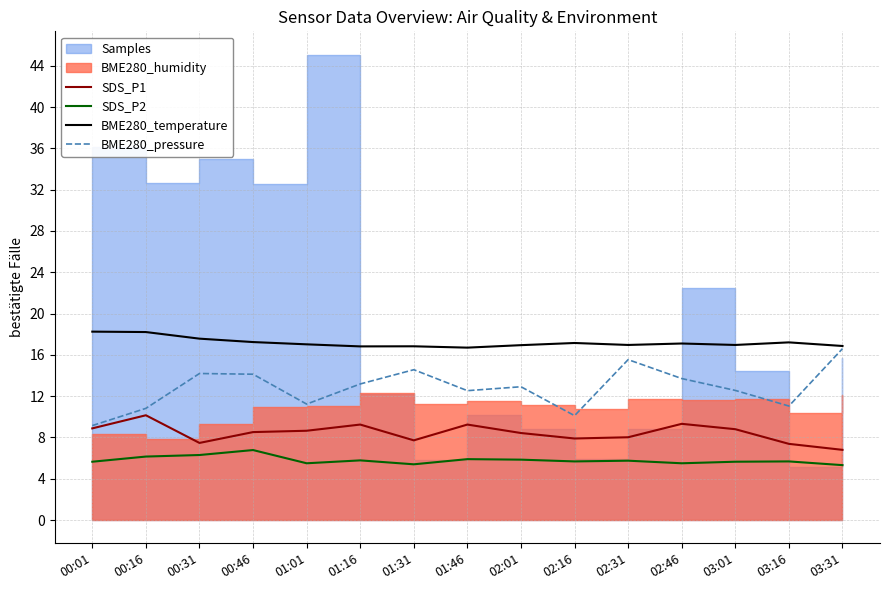

What is the difference between the second highest and minimum values in the SDS_P2 series?

1.0